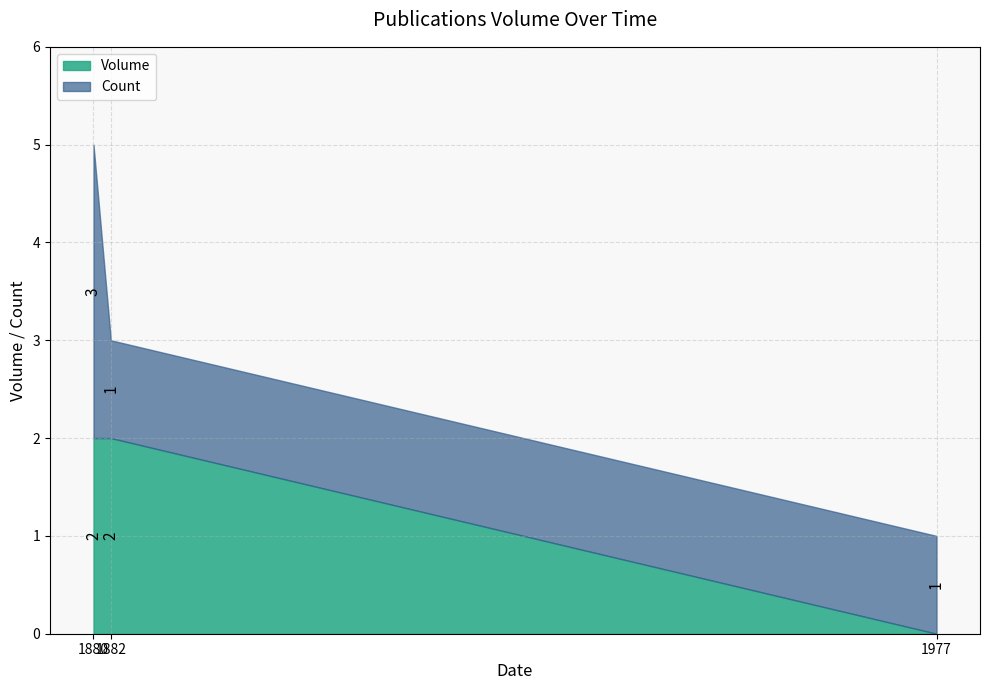

Does the chart have visible grid lines?

Yes